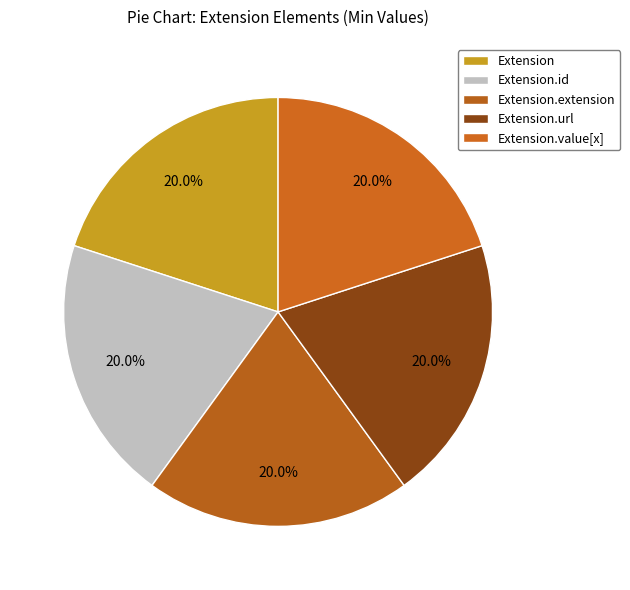

Does Extension represent more than half of the total?

No